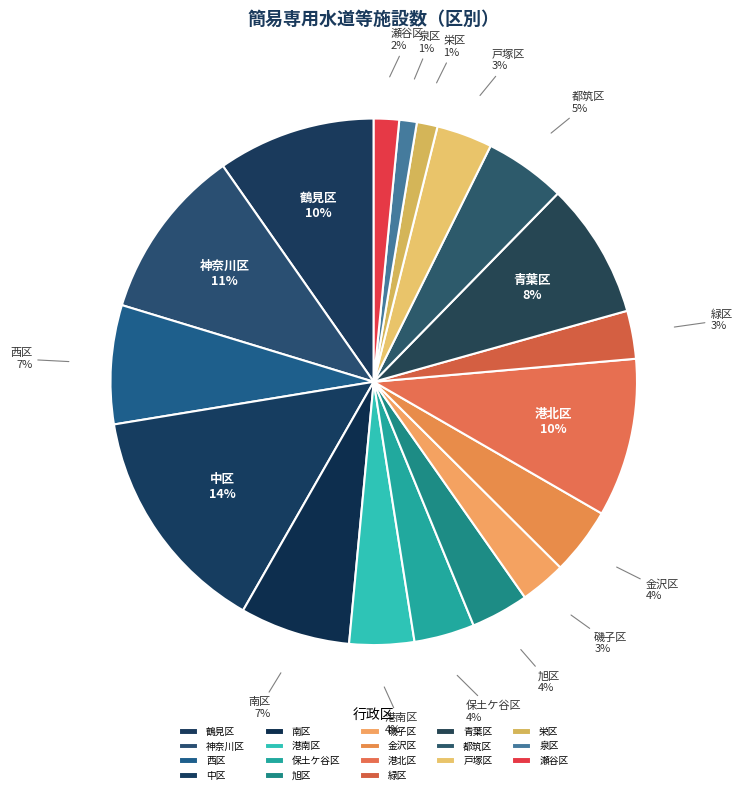

How many segments does this pie chart have?

18